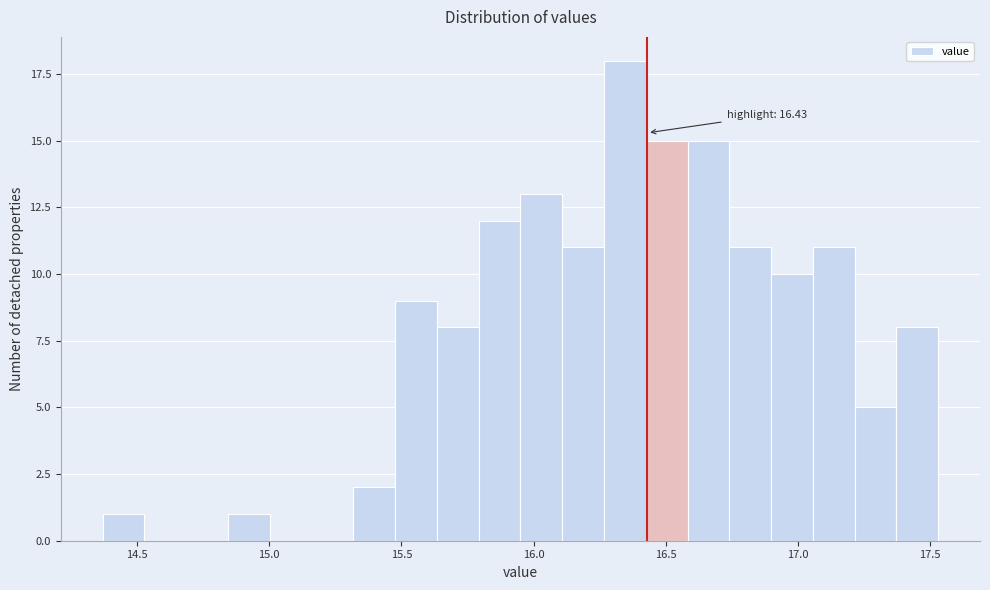

Read against the x-axis, roughly where is the centre of the tallest bar?

16.35